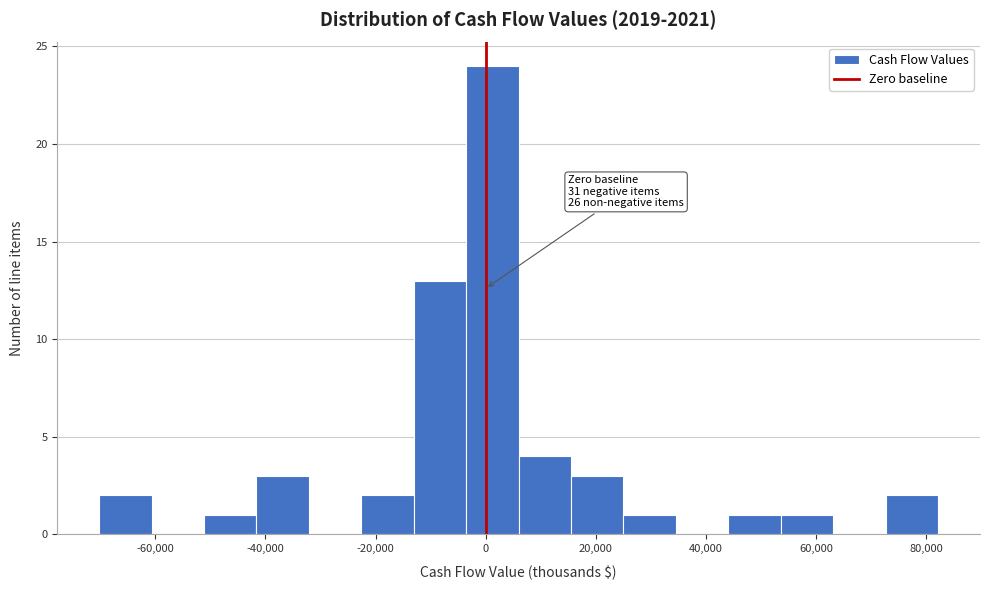

Over which range of the x-axis is the bar tallest?

-4000 to 6000